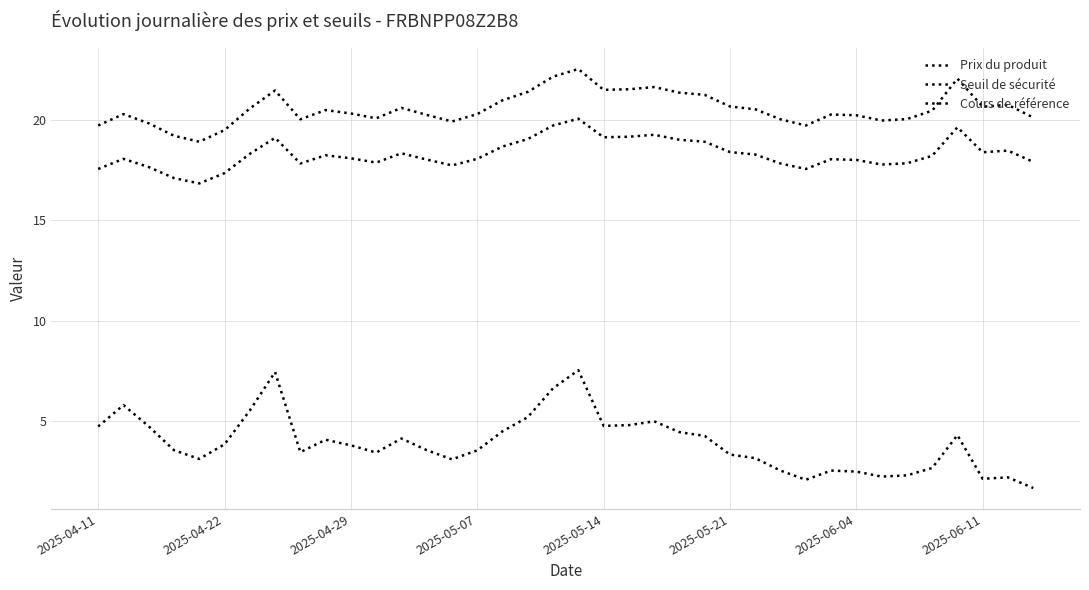

Does the chart have visible grid lines?

Yes